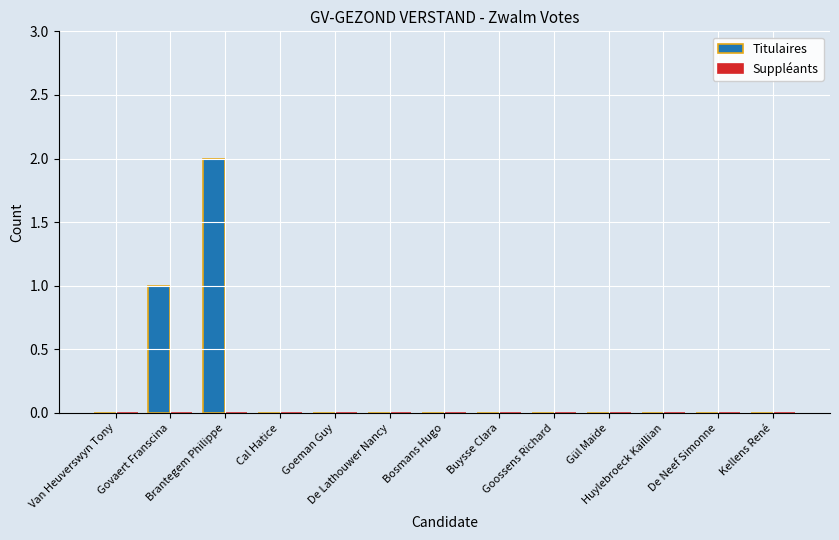

Count the number of data series in this chart.

1